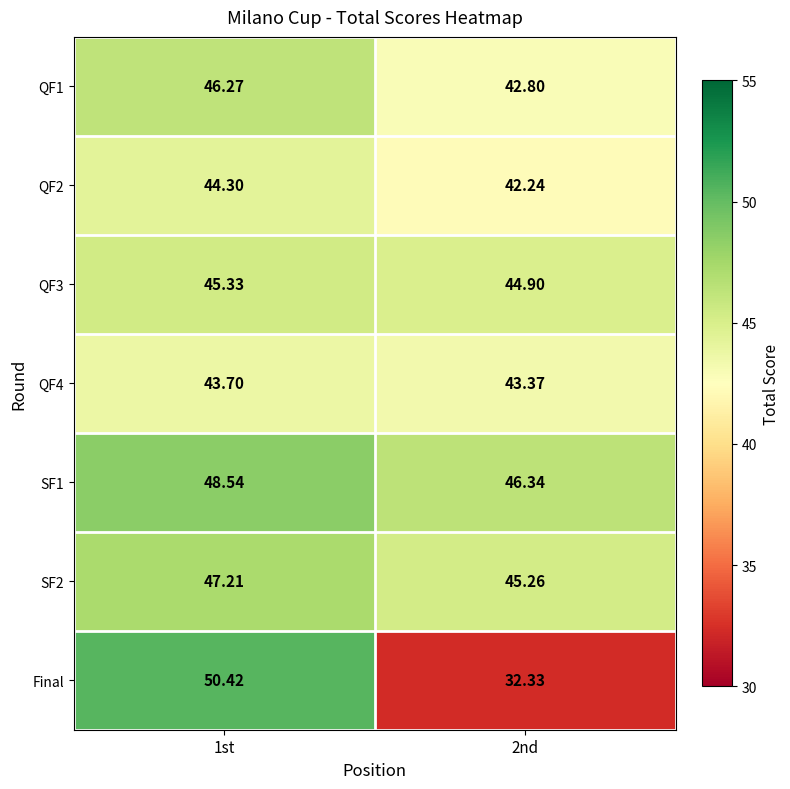

At 2nd, list the series in order from smallest to largest.

Final, QF2, QF1, QF4, QF3, SF2, SF1